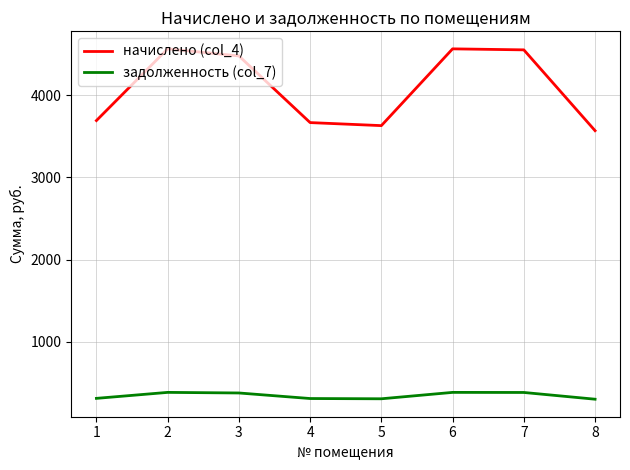

Rank the series by their average value, from lowest to highest.

задолженность (col_7), начислено (col_4)